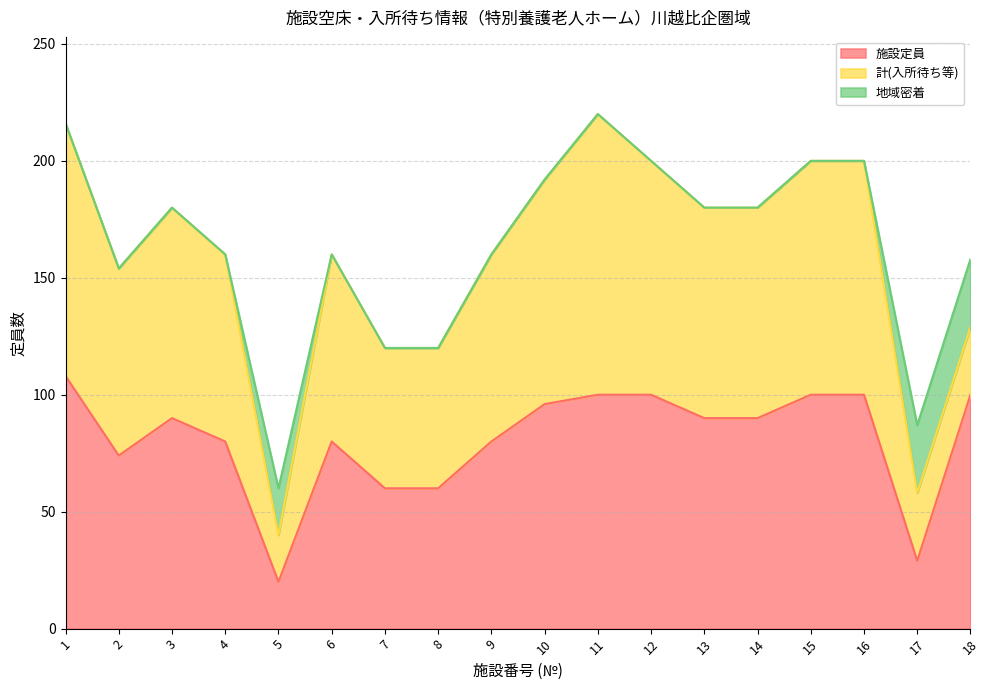

True or false: 計(入所待ち等) has a value of 14 at 17.

False